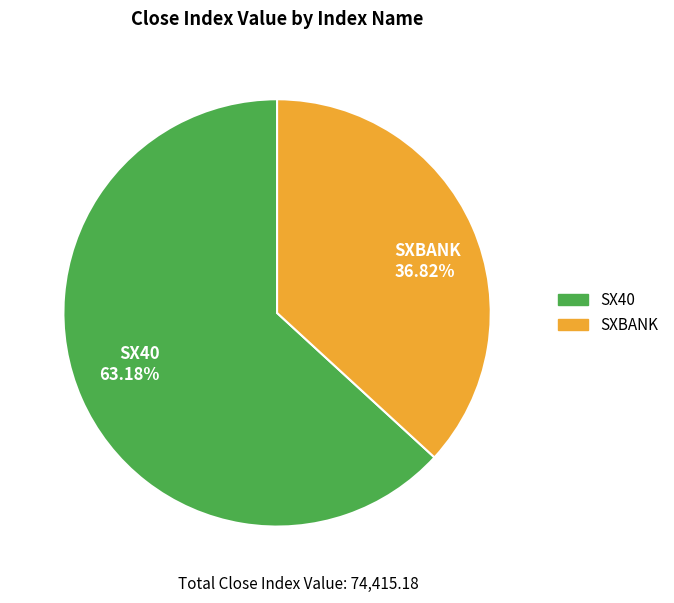

Which has a higher value, SXBANK or SX40?

SX40